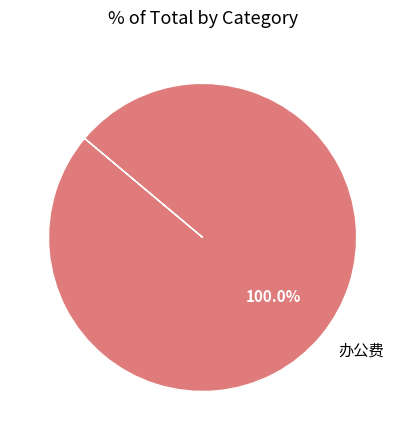

Is there any slice that represents more than half of the pie?

Yes